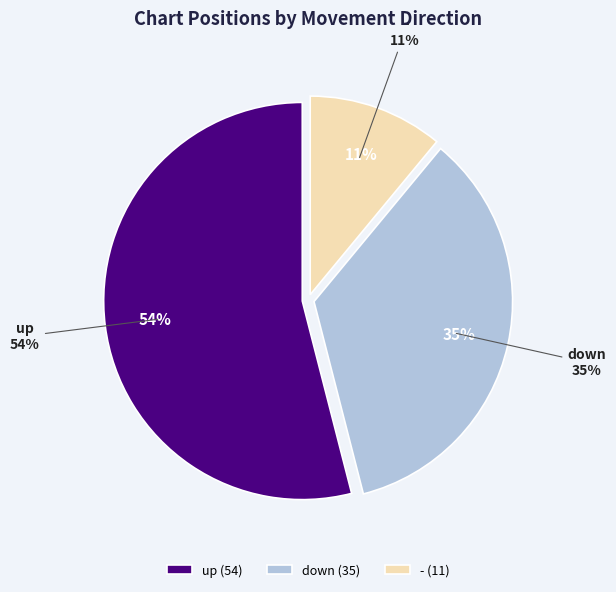

Rank the categories by value from highest to lowest.

up, down, -